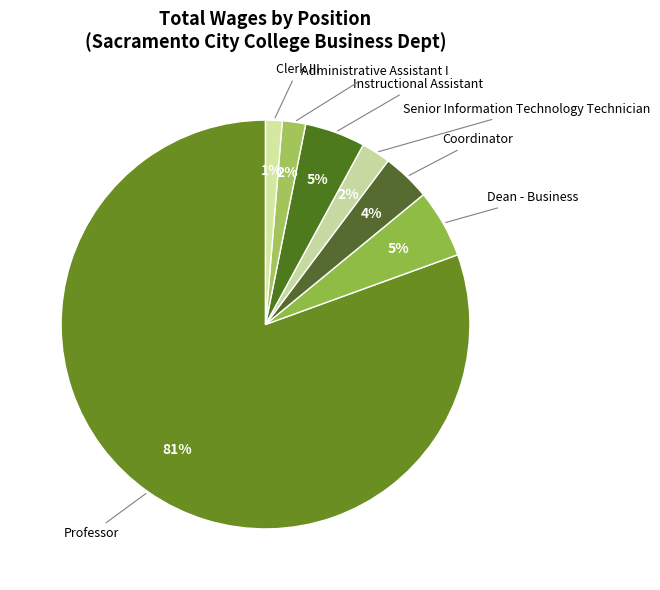

To the nearest percent, what is the combined percentage of Administrative Assistant I and Clerk III?

3%